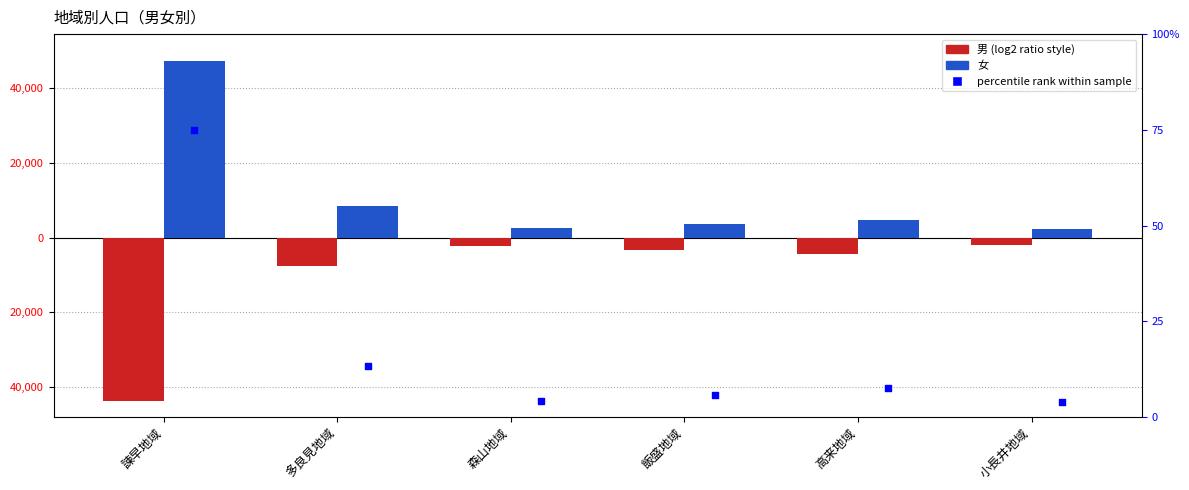

Which series reaches the maximum Y coordinate?

女